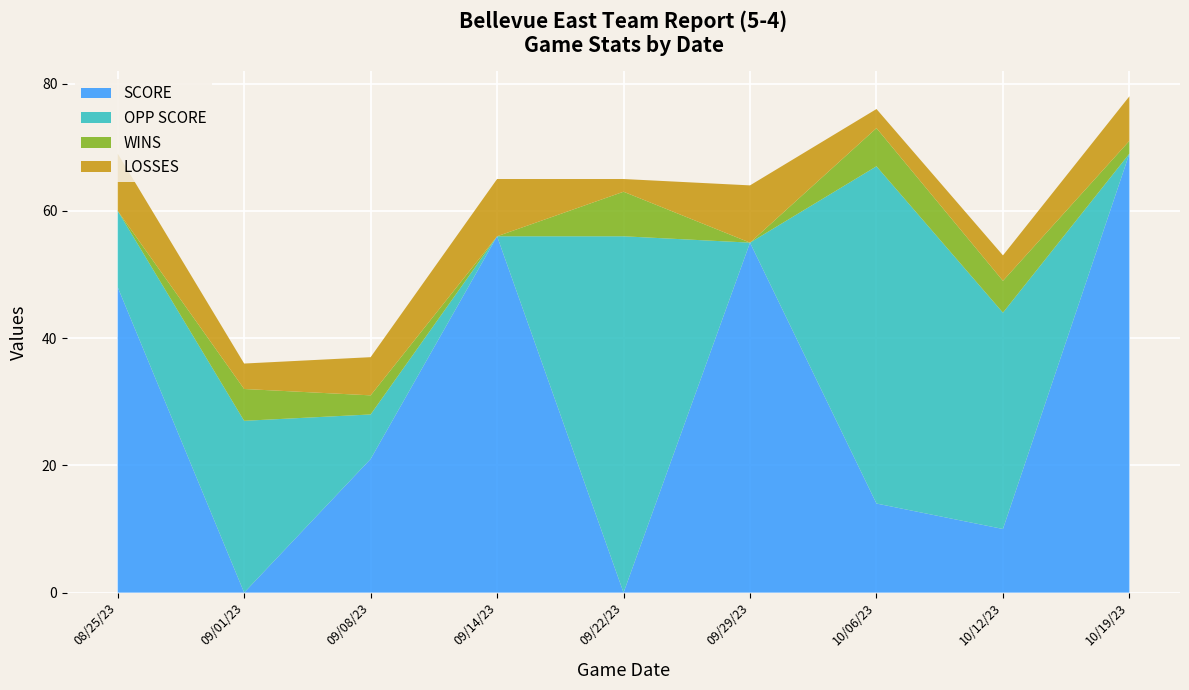

Which category has the highest value in the SCORE series?

10/19/23